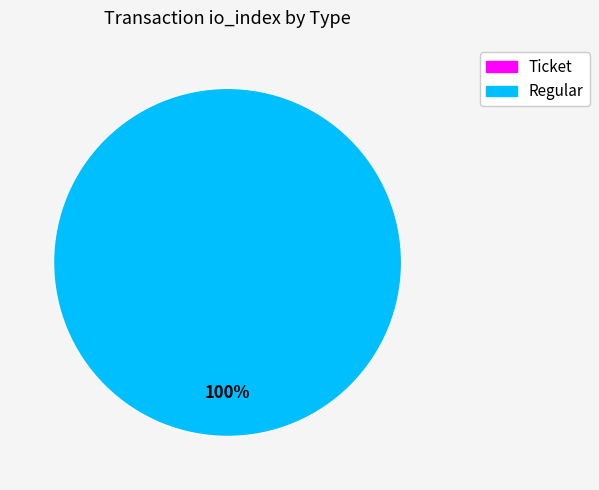

To the nearest percent, what is the difference between the largest and smallest slice percentages?

100%